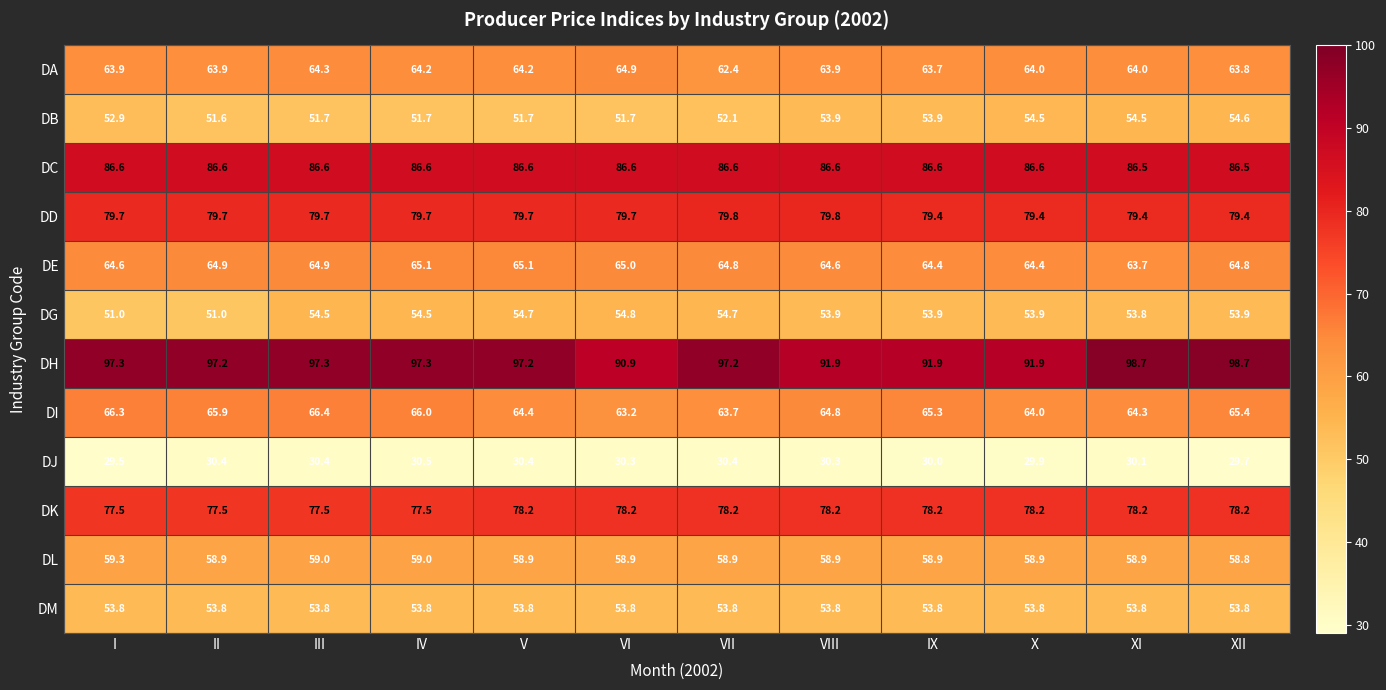

At which category does the chart reach its minimum across all series?

I